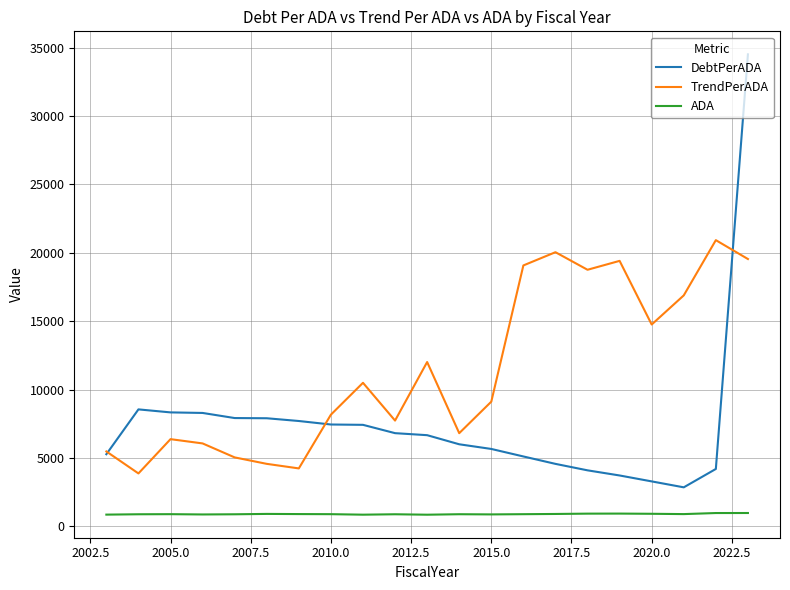

At how many categories does at least one series exceed 16600?

7